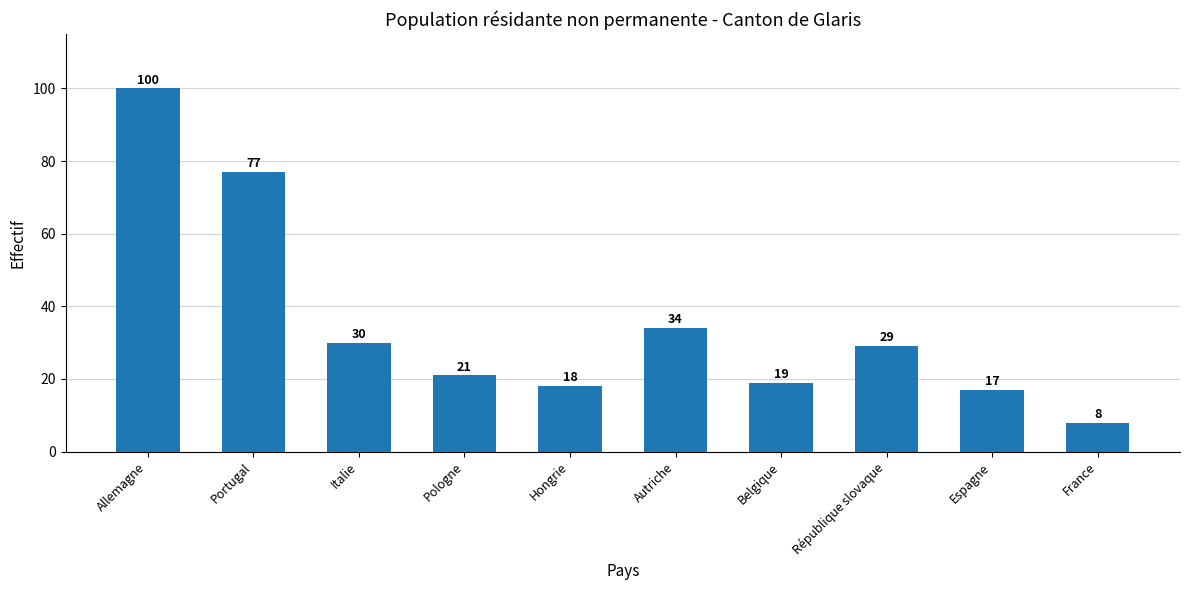

Which category has the lowest value across all series?

France